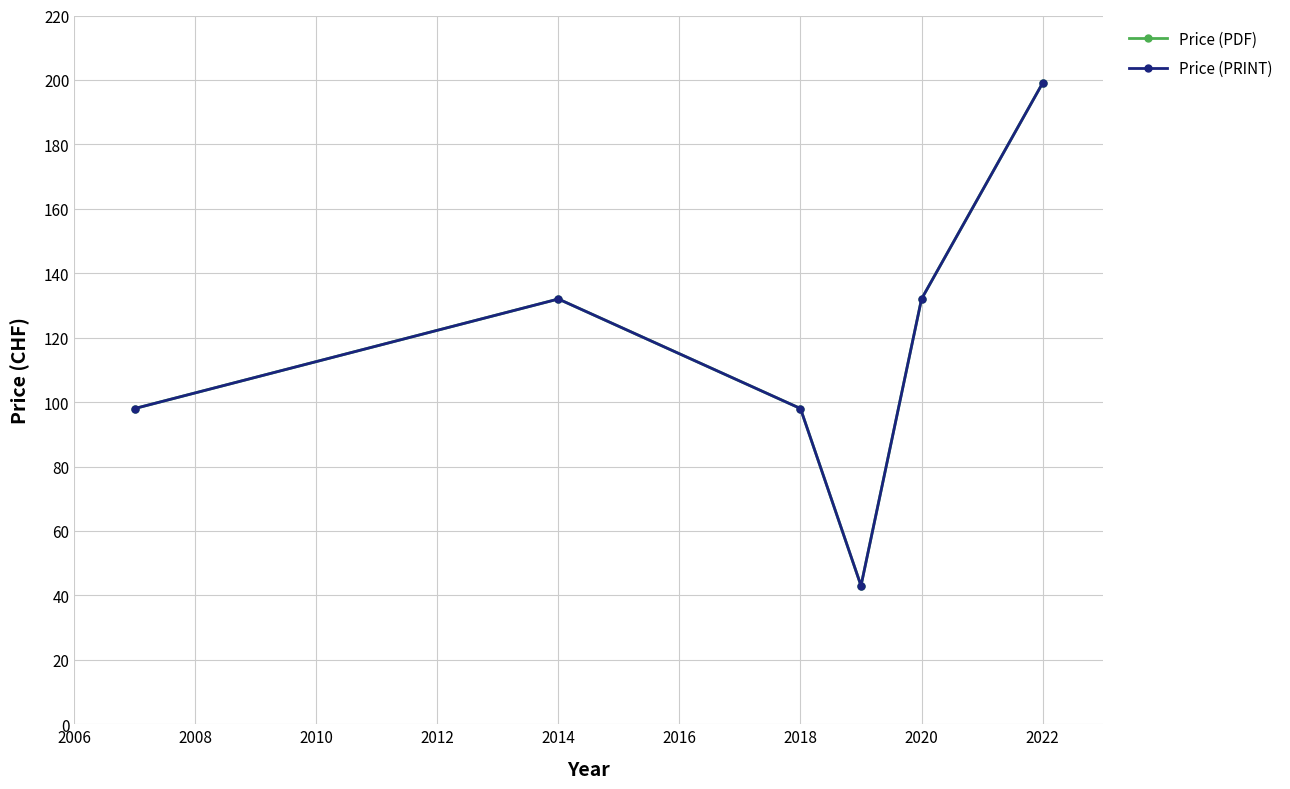

What is the maximum value for Price (PDF)?

199